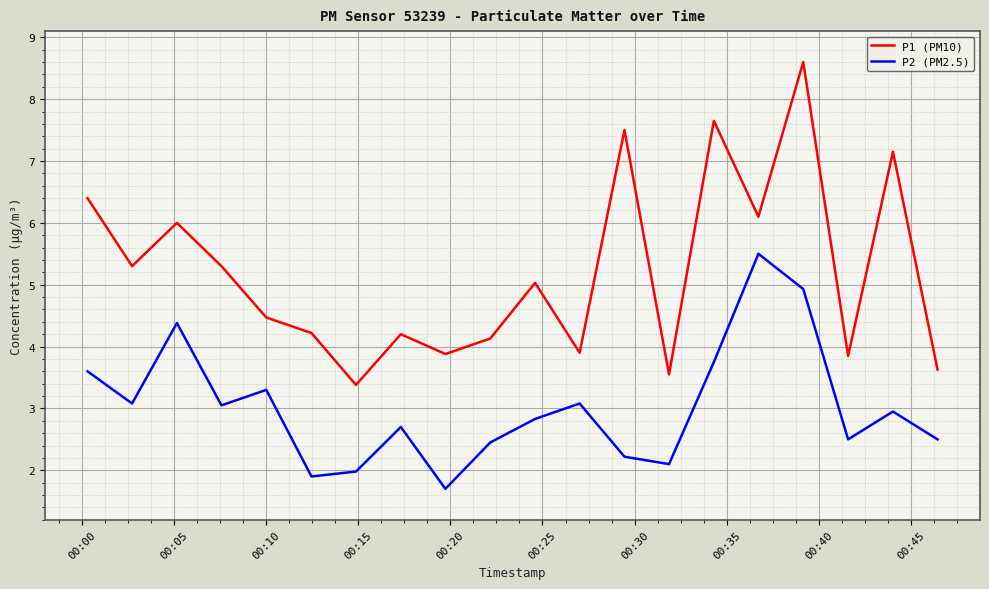

List the series in order of their overall mean, lowest first.

P2 (PM2.5), P1 (PM10)